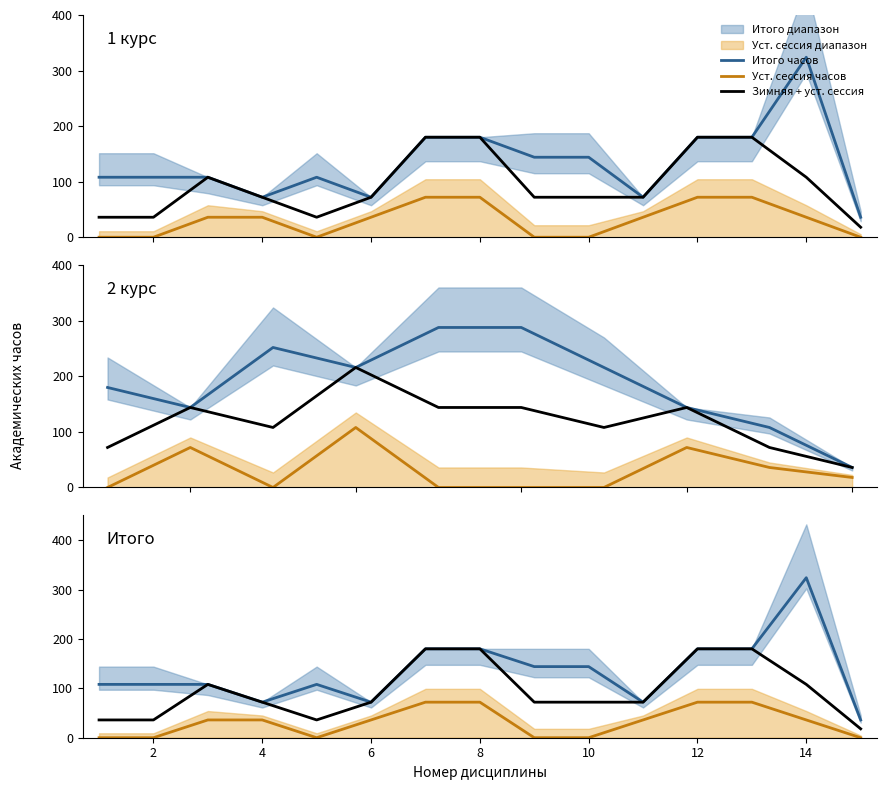

What is the difference between the highest and lowest values at 14?

108